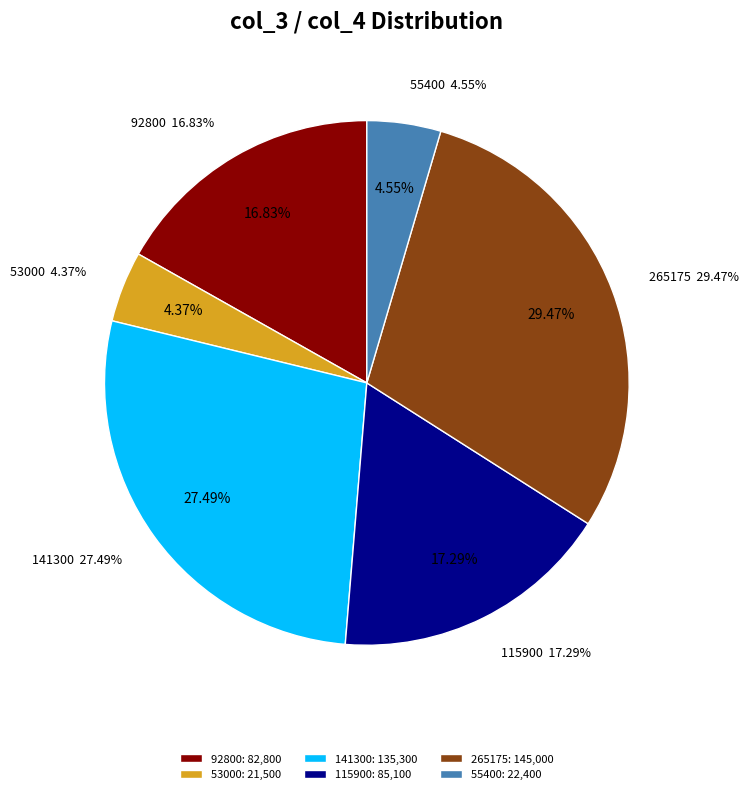

To the nearest percent, what is the difference between the largest and smallest slice percentages?

25%